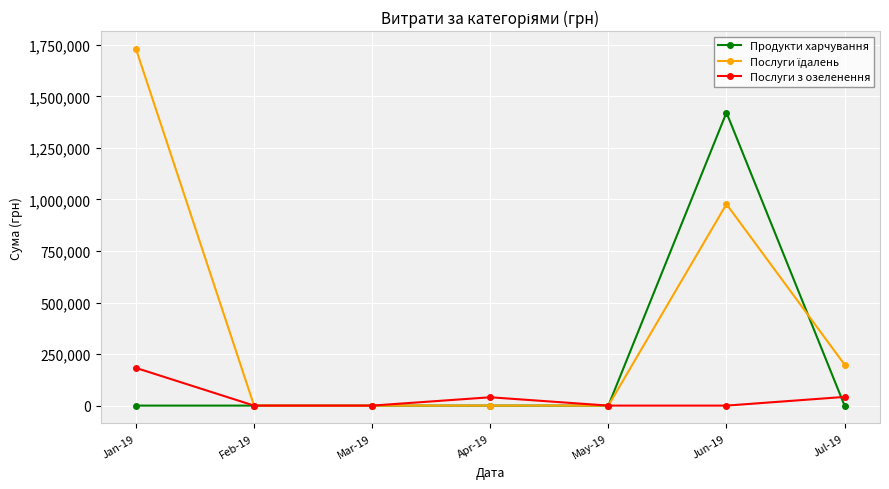

At which category is the sum across all series the highest?

Jun-19